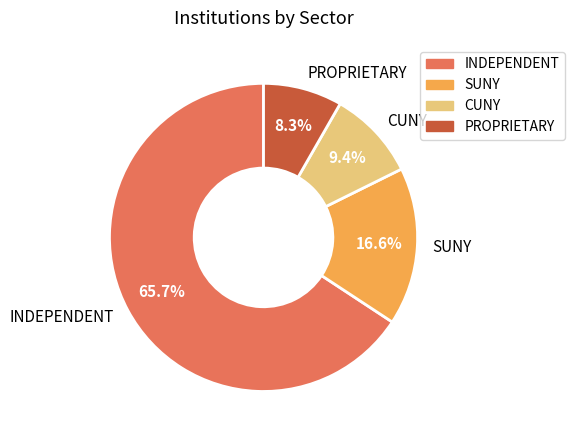

Does any single category account for the majority?

Yes